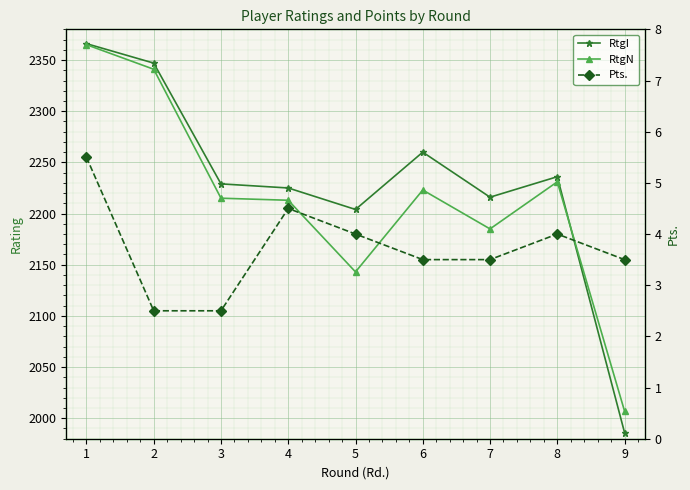

The RtgN series shows 494.3 at 4. True or false?

False